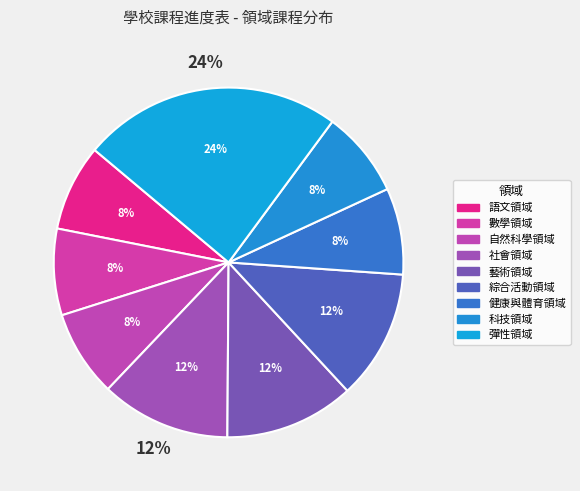

Which slice is the smallest?

語文領域